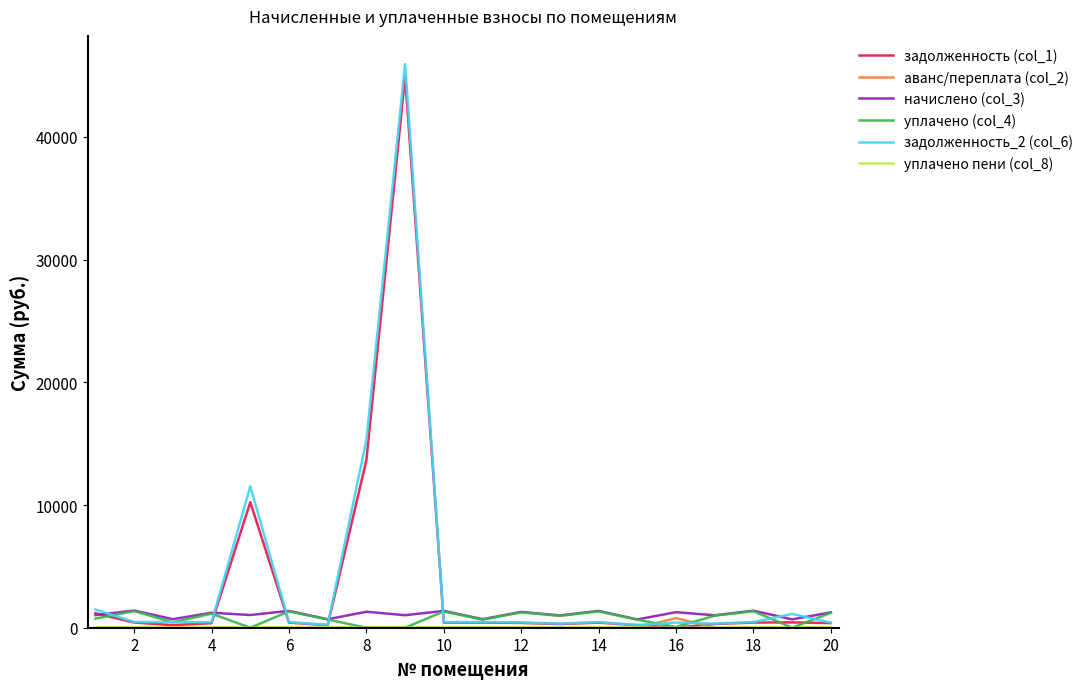

What is the maximum value shown in the chart?

45937.9